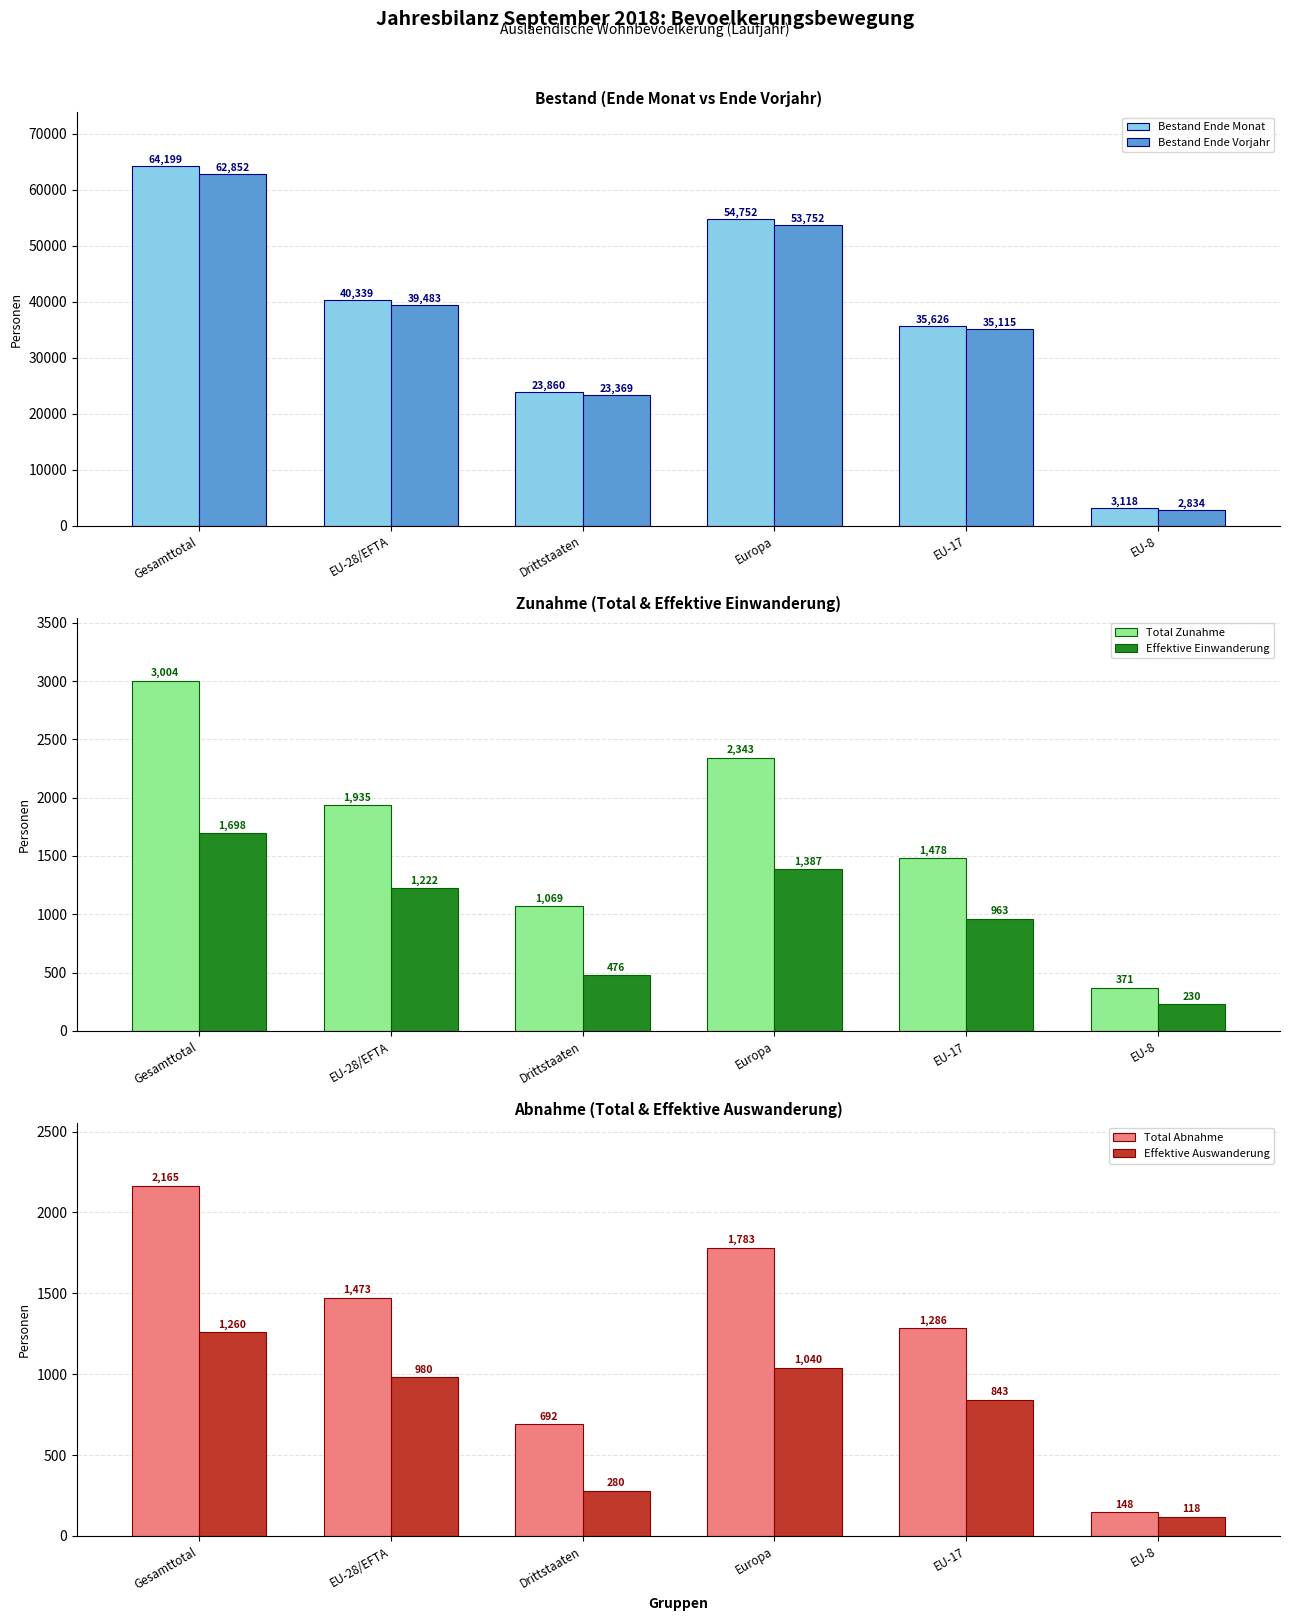

Count the number of categories in the chart.

6